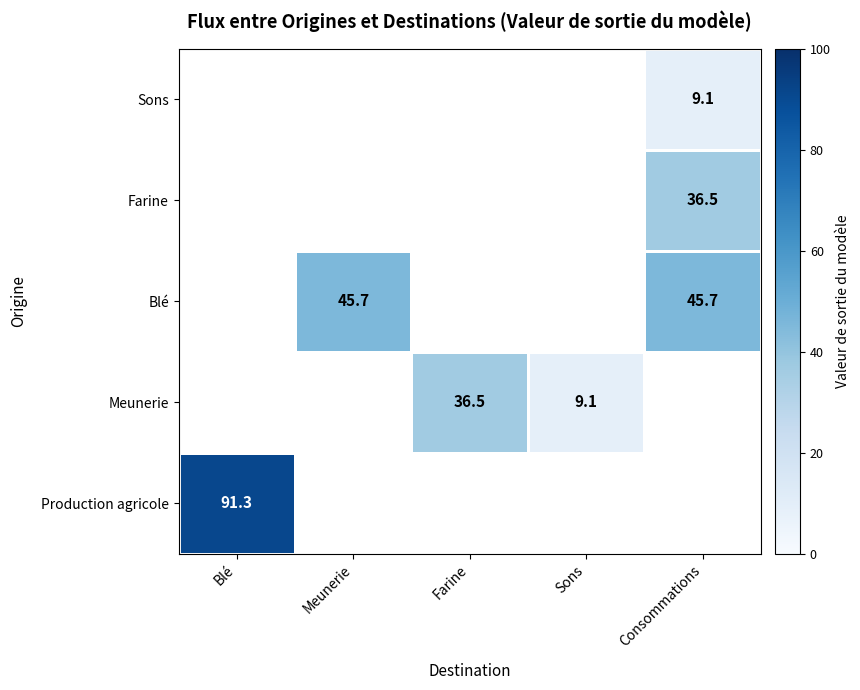

Which label corresponds to the largest value in the chart?

Blé